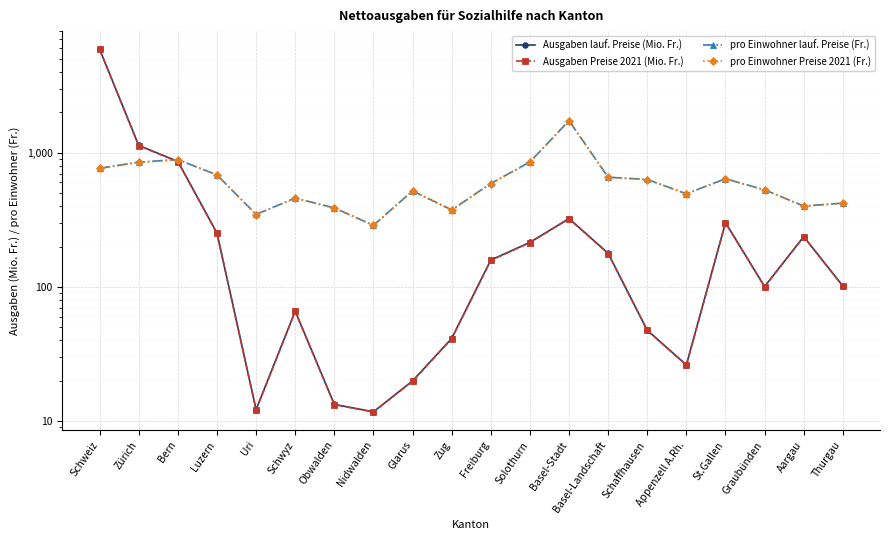

What is the average value of the Ausgaben Preise 2021 (Mio. Fr.) series?

497.9